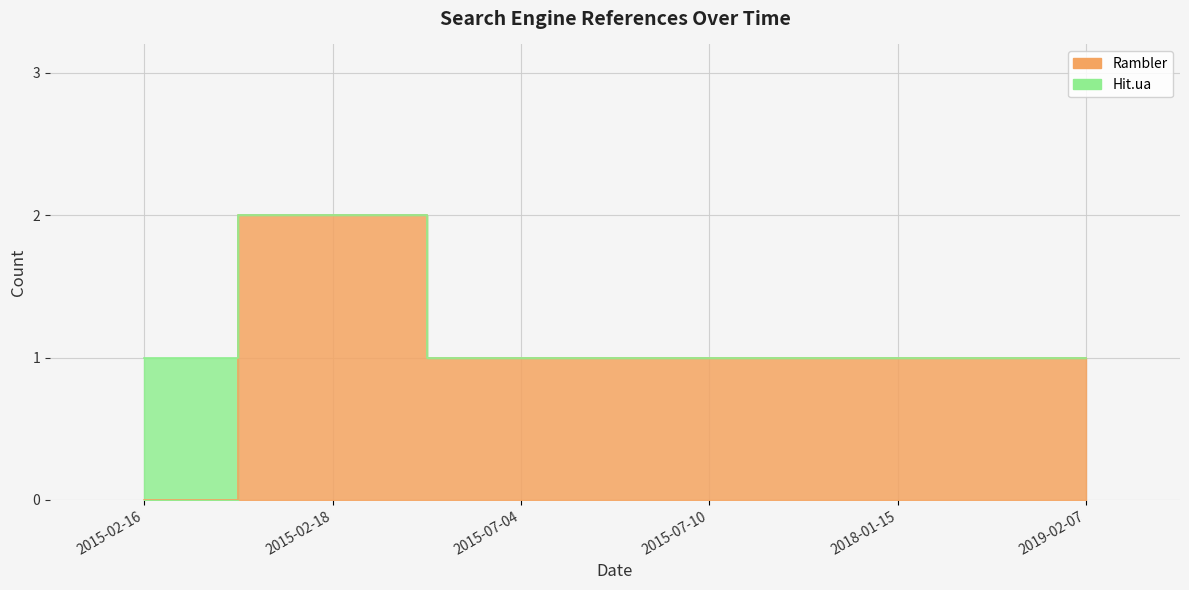

True or false: the data shows 2 at 2015-02-18.

True